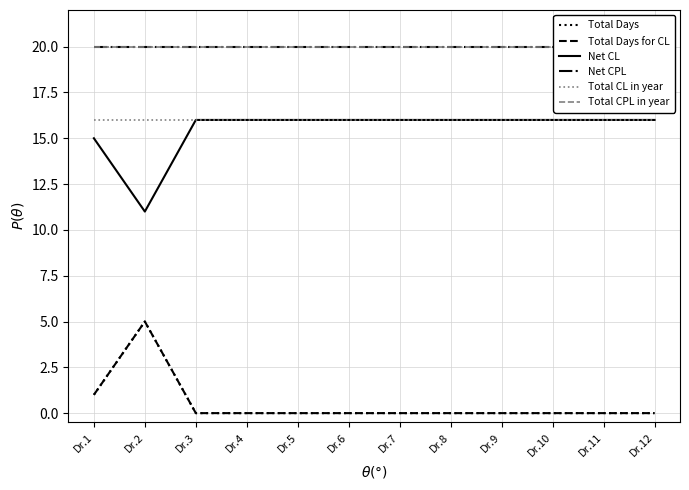

Reading left to right, what are all the values shown in this chart?

Total Days: 1	5	0	0	0	0	0	0	0	0	0	0
Total Days for CL: 1	5	0	0	0	0	0	0	0	0	0	0
Net CL: 15	11	16	16	16	16	16	16	16	16	16	16
Net CPL: 20	20	20	20	20	20	20	20	20	20	20	20
Total CL in year: 16	16	16	16	16	16	16	16	16	16	16	16
Total CPL in year: 20	20	20	20	20	20	20	20	20	20	20	20